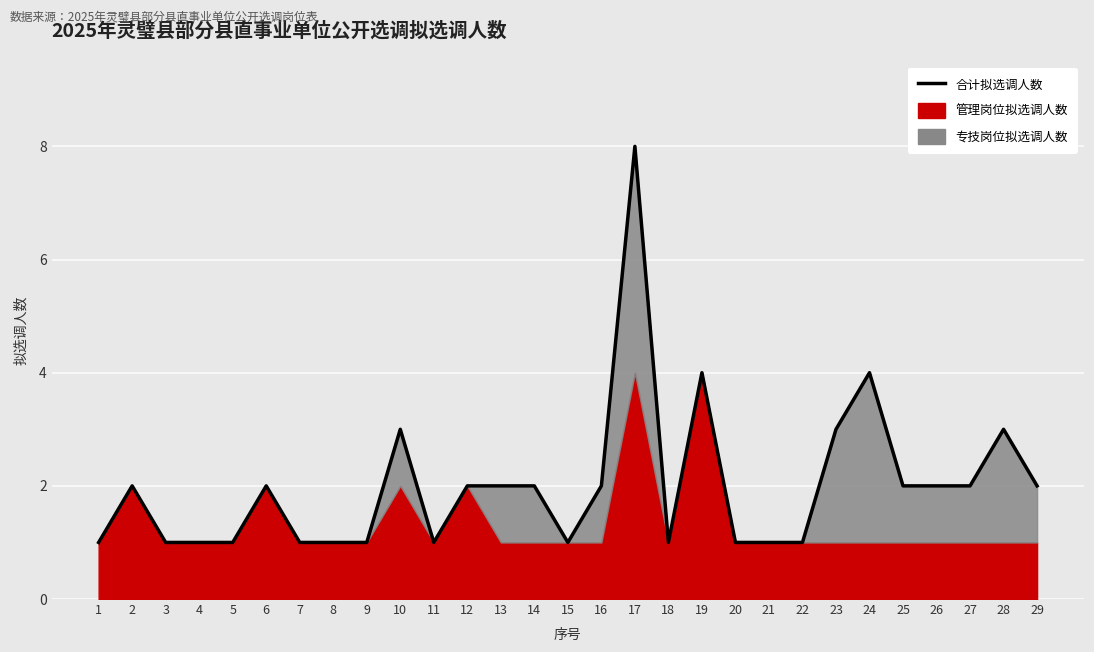

What is the change in value from 10 to 17?

+5